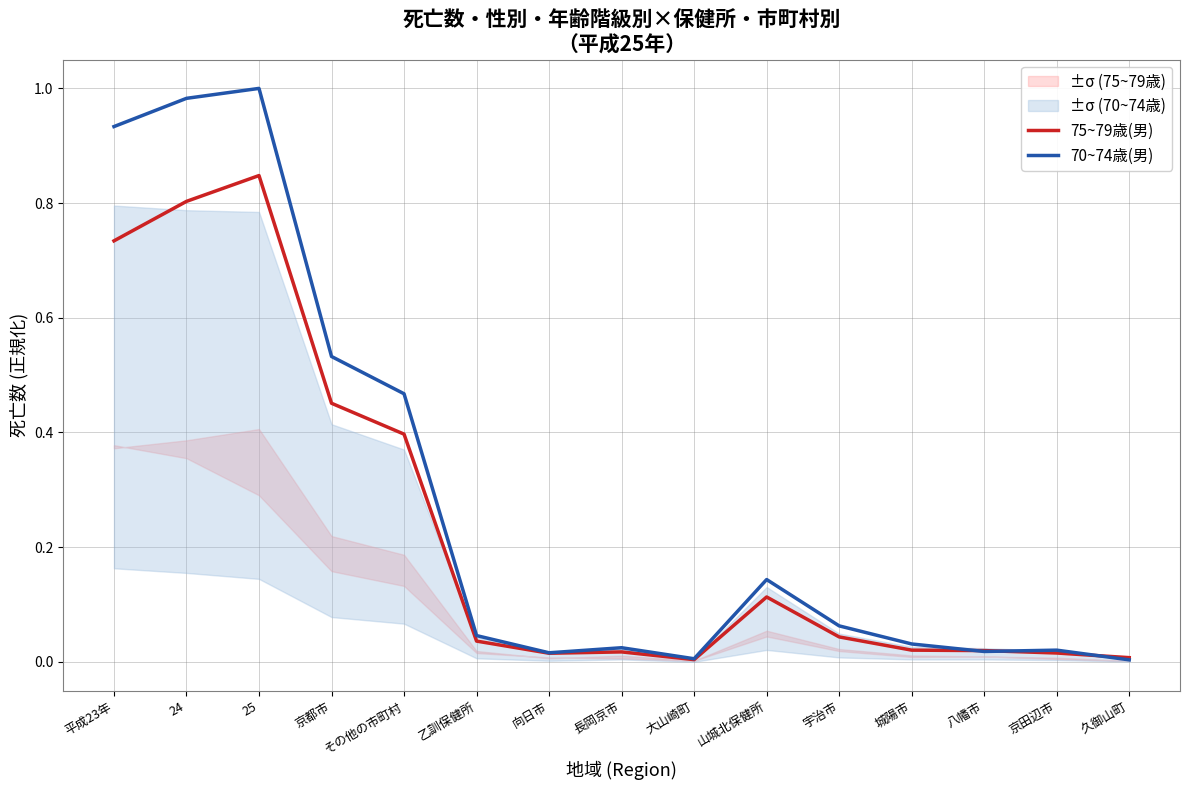

True or false: 70~74歳(男) has a value of 0.0 at 大山崎町.

True